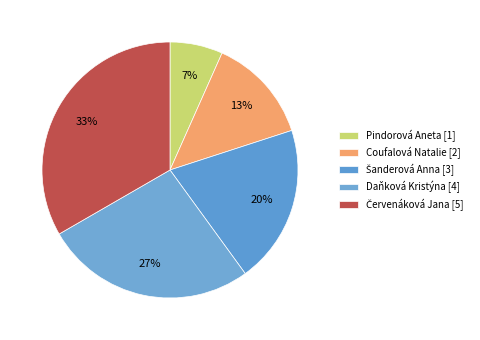

What is the total percentage of Daňková Kristýna and Šanderová Anna?

46.7%